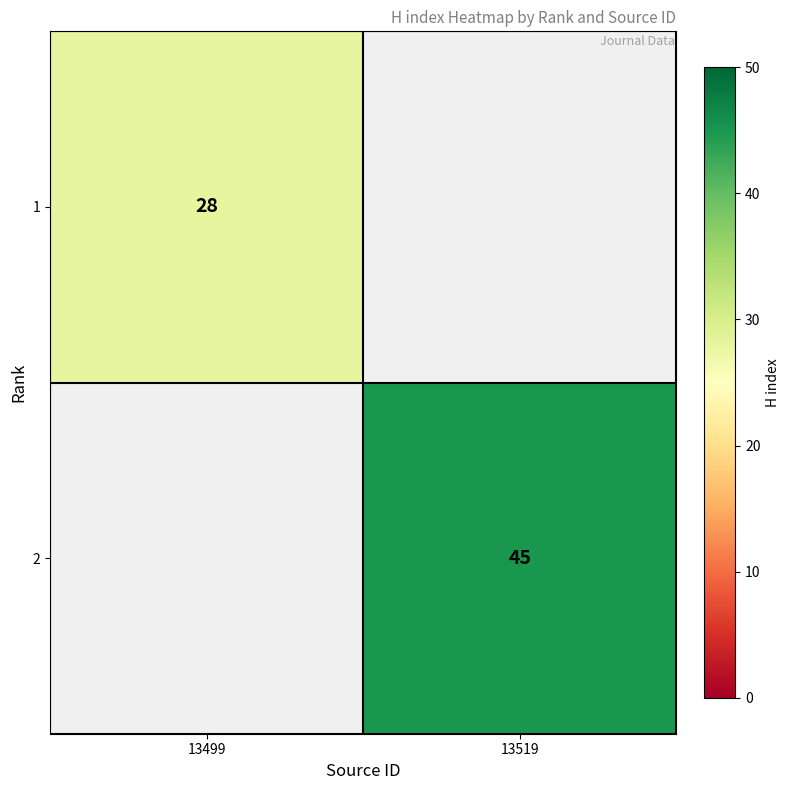

What is the maximum value shown in the chart?

45.0